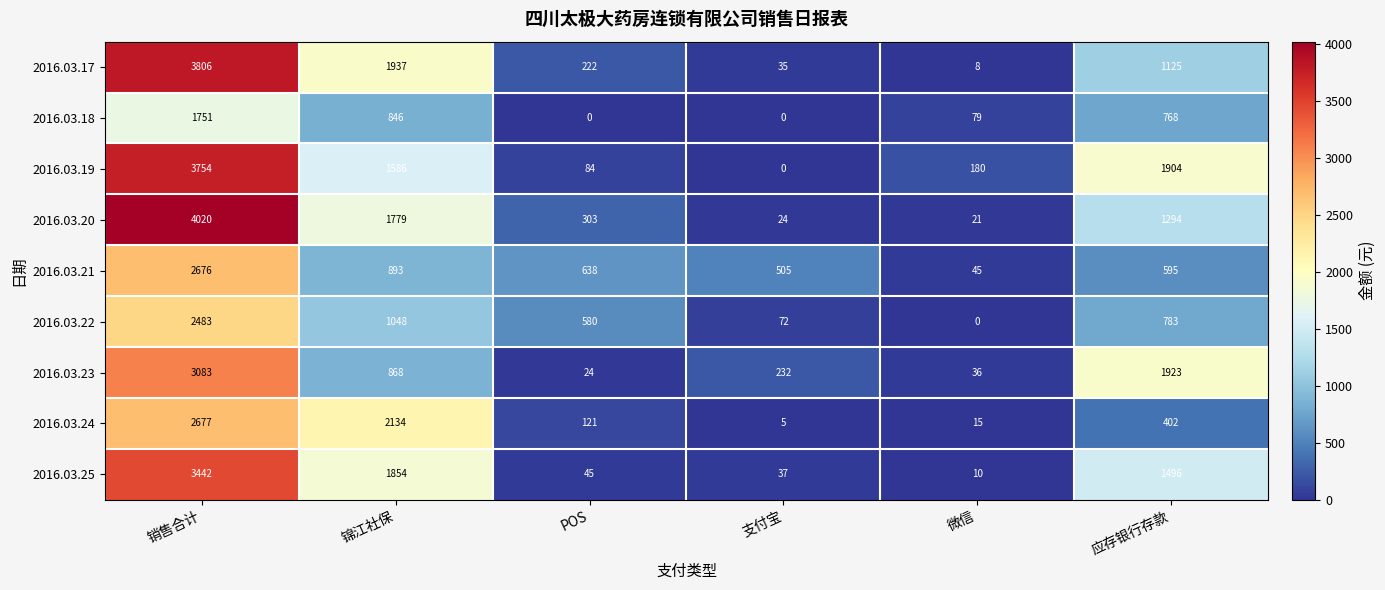

Which series has the widest spread of values?

2016.03.20